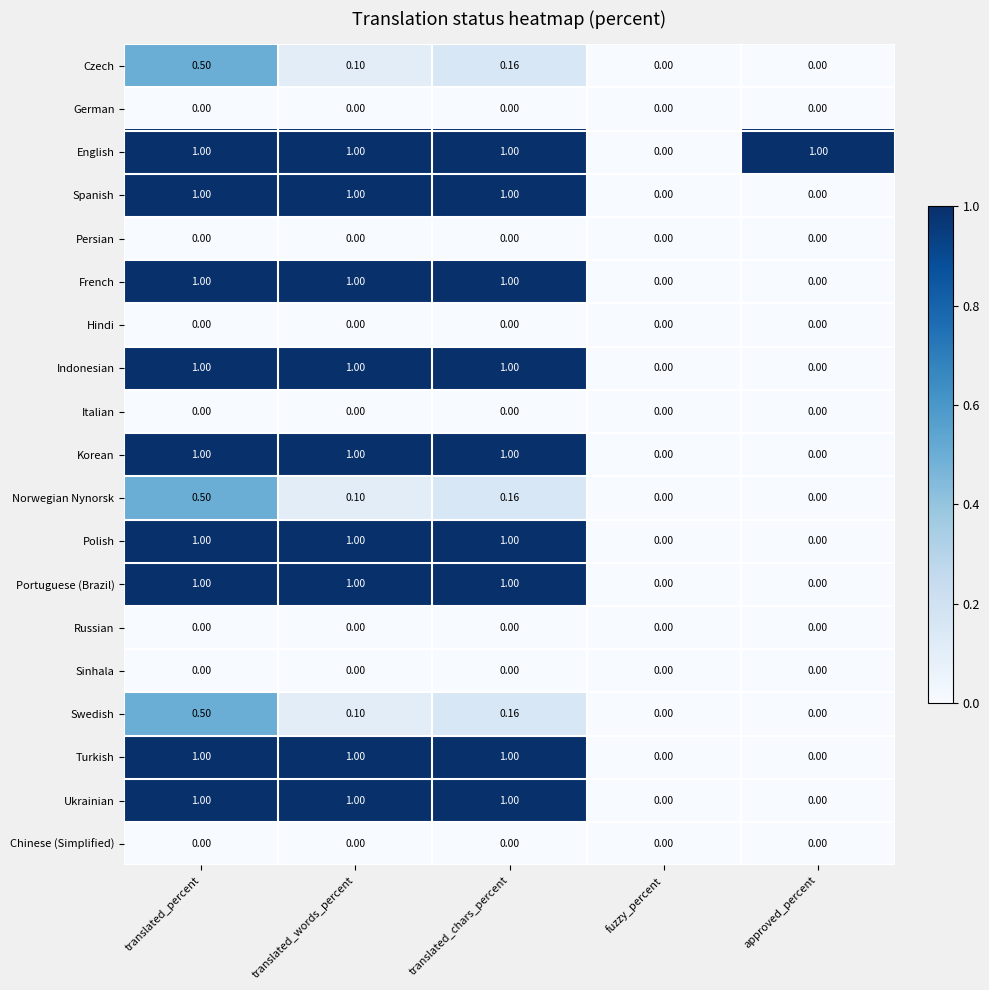

At which category is the sum across all series the highest?

translated_percent